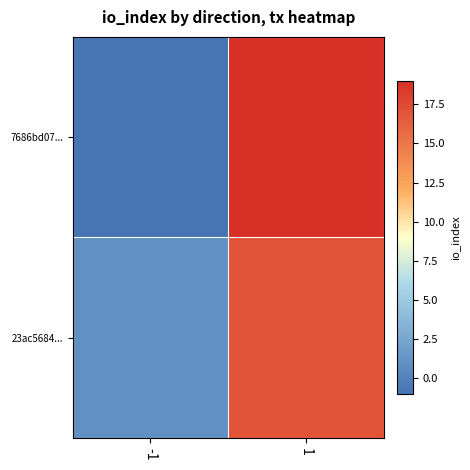

Which has a higher value, -1 or 1?

1